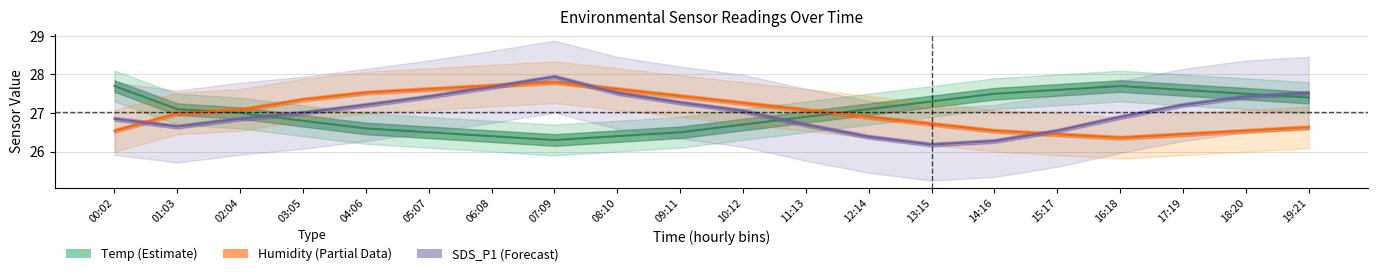

Which category has the highest value across all series?

07:09